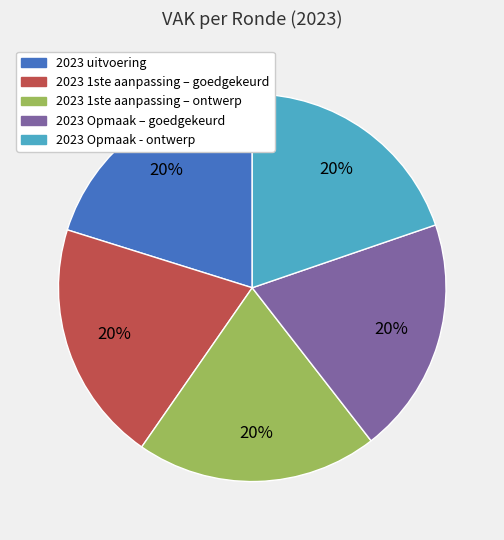

Is the sum of 2023 Opmaak - ontwerp and 2023 1ste aanpassing – ontwerp greater than half?

No